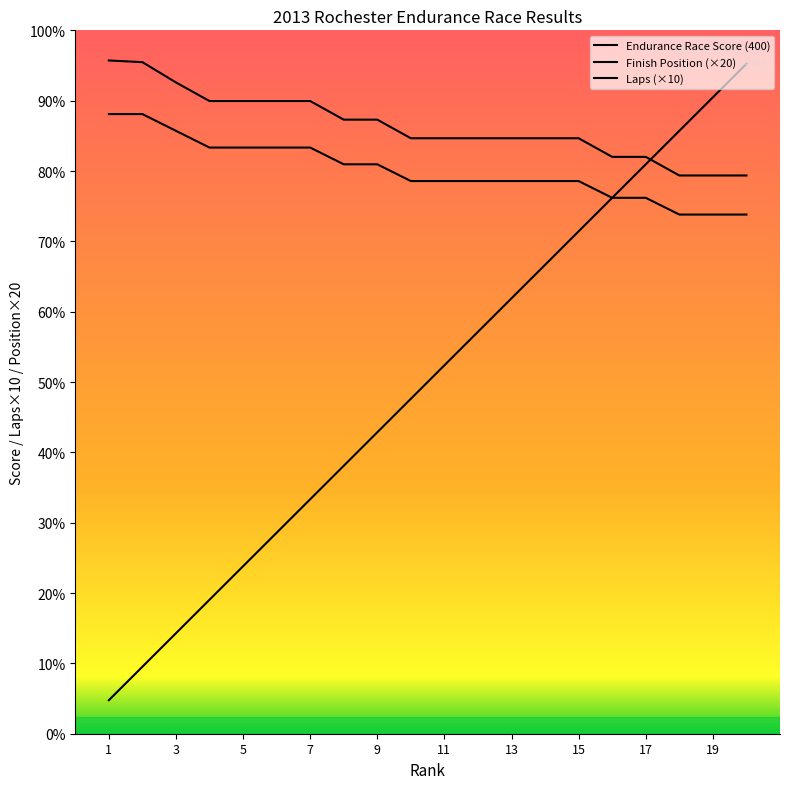

Which series has the largest total across all categories?

Endurance Race Score (400)